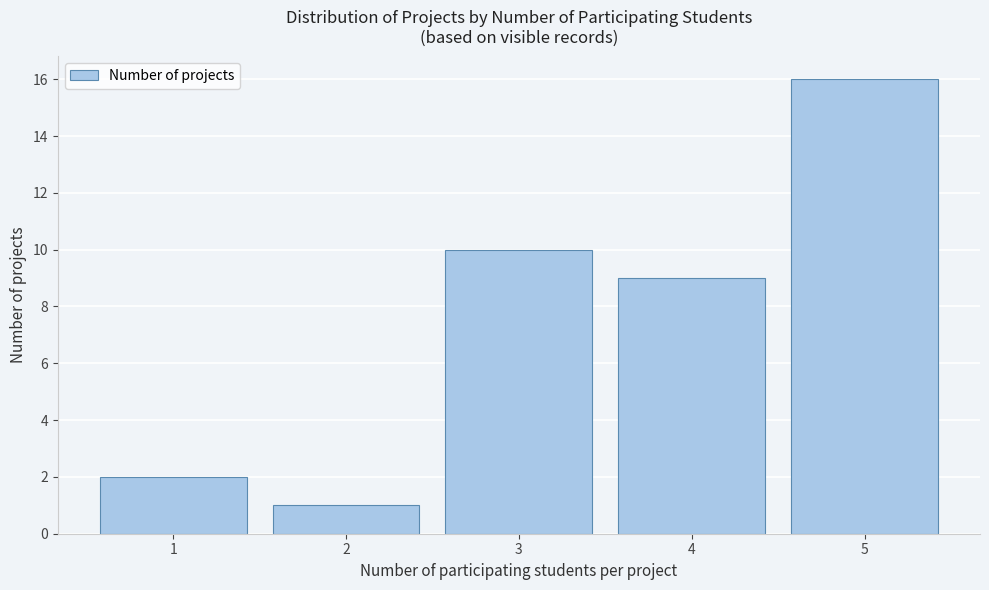

Reading left to right, what are all the values shown in this chart?

2	1	10	9	16